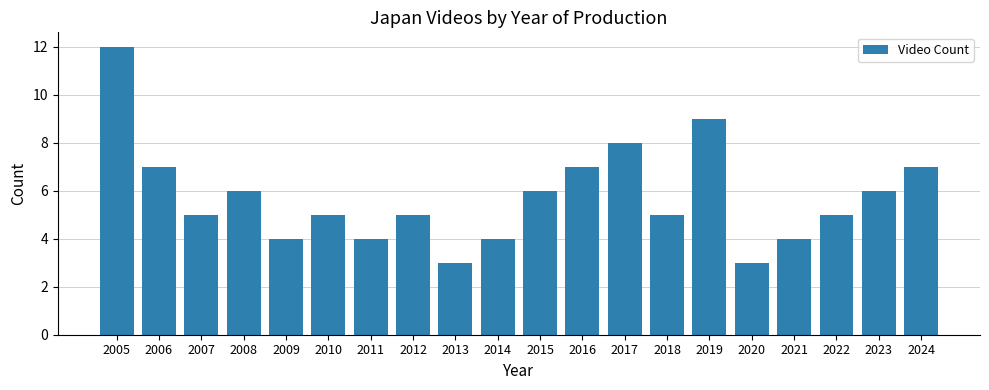

Between 2005 and 2007, which is larger?

2005